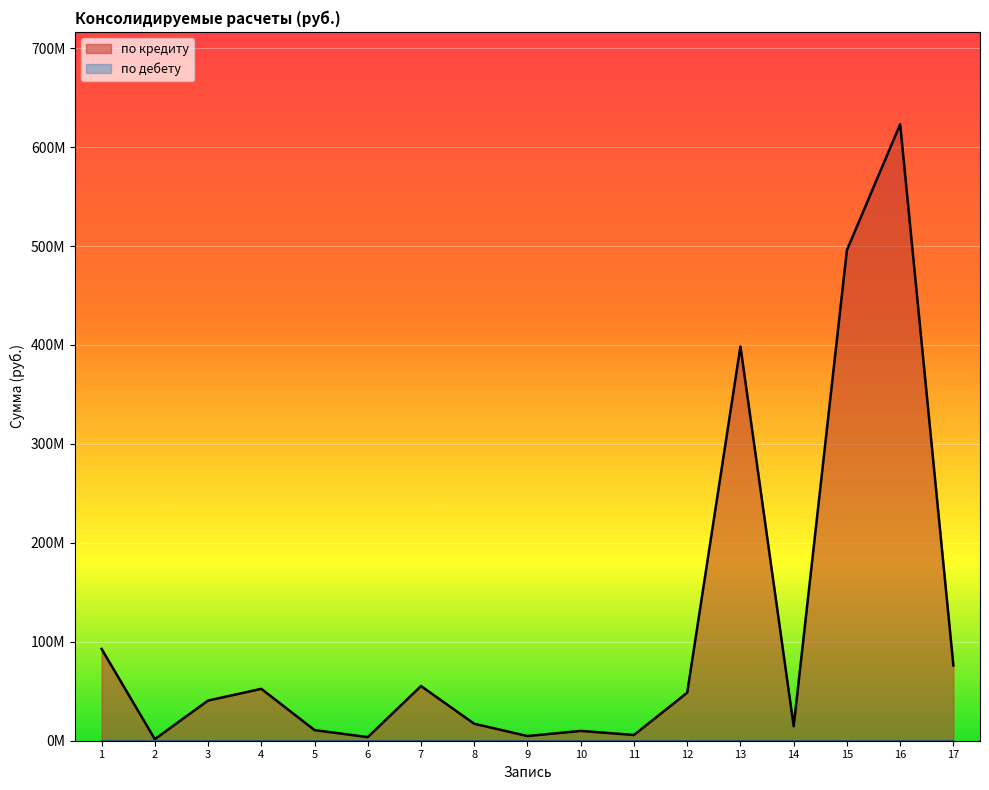

List the labels in order of value, largest first.

16, 15, 13, 1, 17, 7, 4, 12, 3, 8, 14, 5, 10, 11, 9, 6, 2